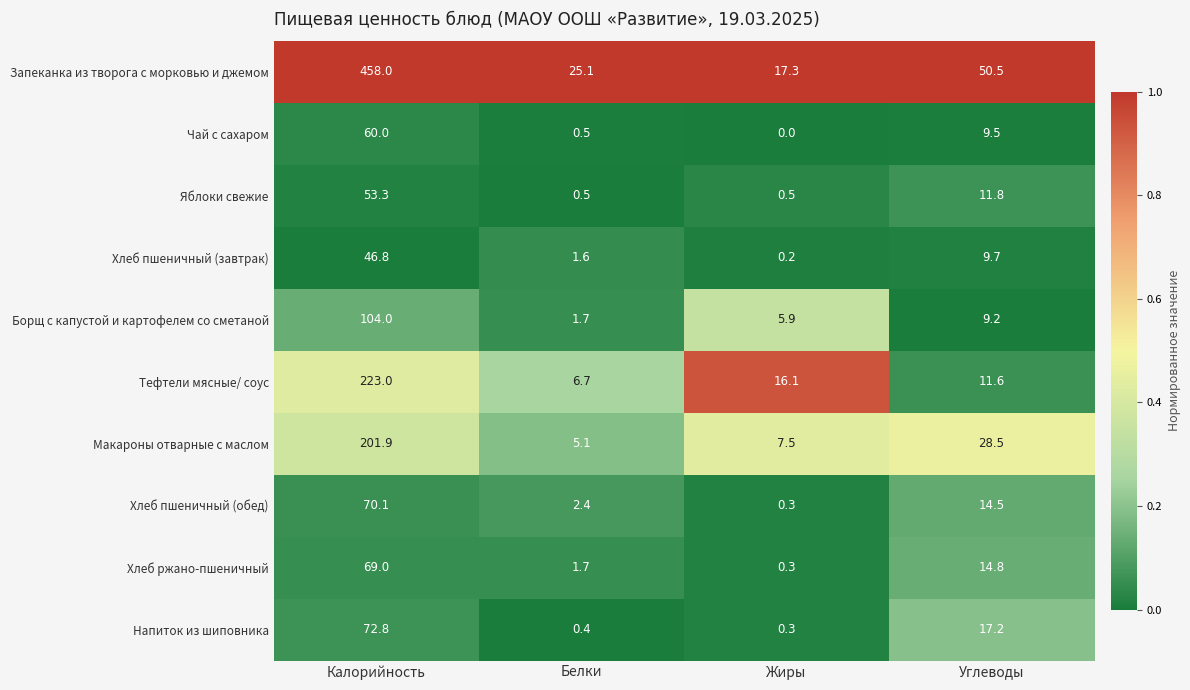

What is the spread (max minus min) of values at Белки?

24.7